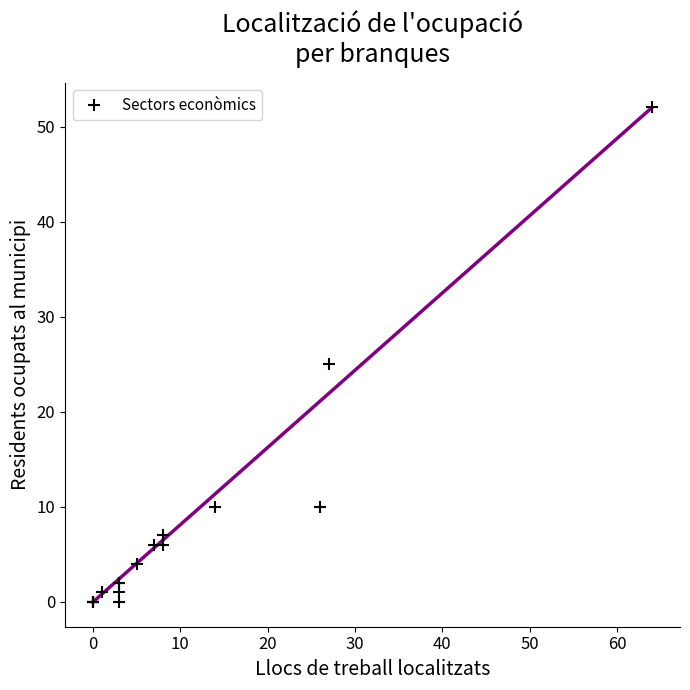

What Y value in the scatter plot is closest to 26?

25